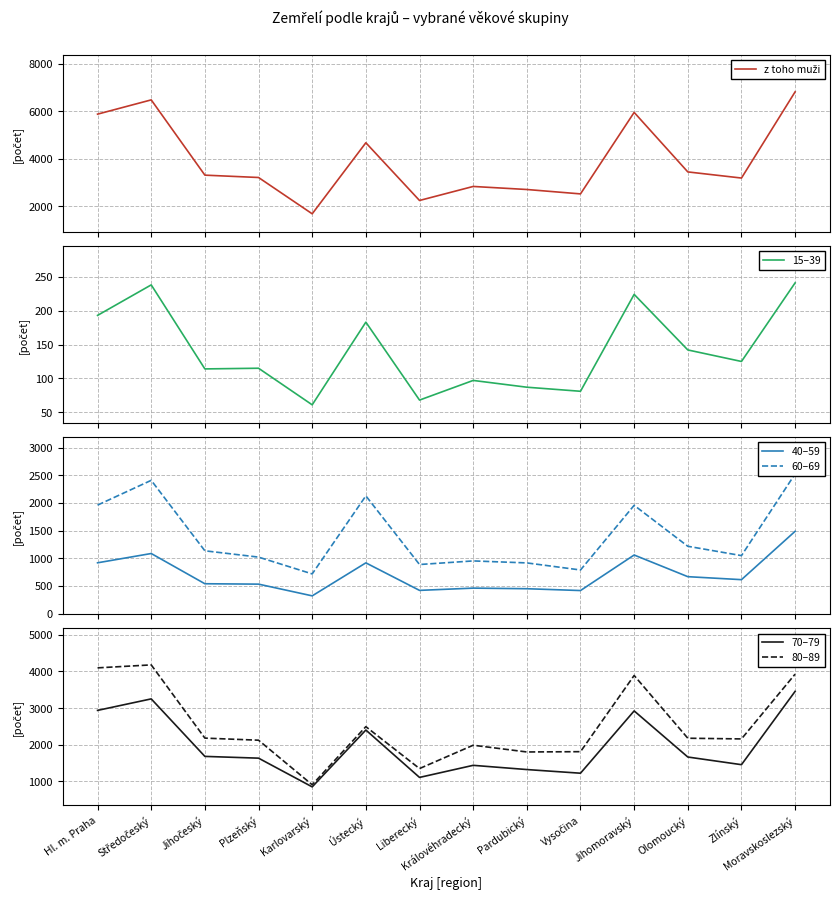

True or false: 70–79 has a value of 2935 at Hl. m. Praha.

True